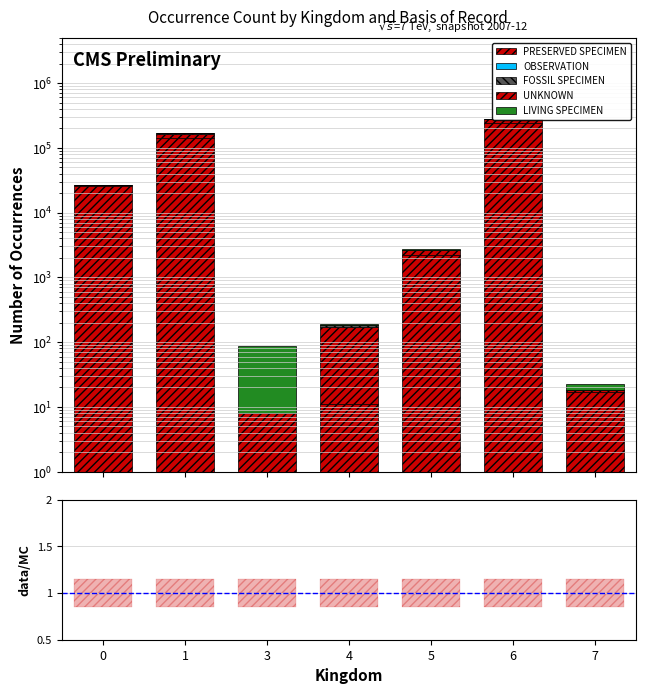

Is it true that Preserved Specimen equals 14.4 at 3?

False